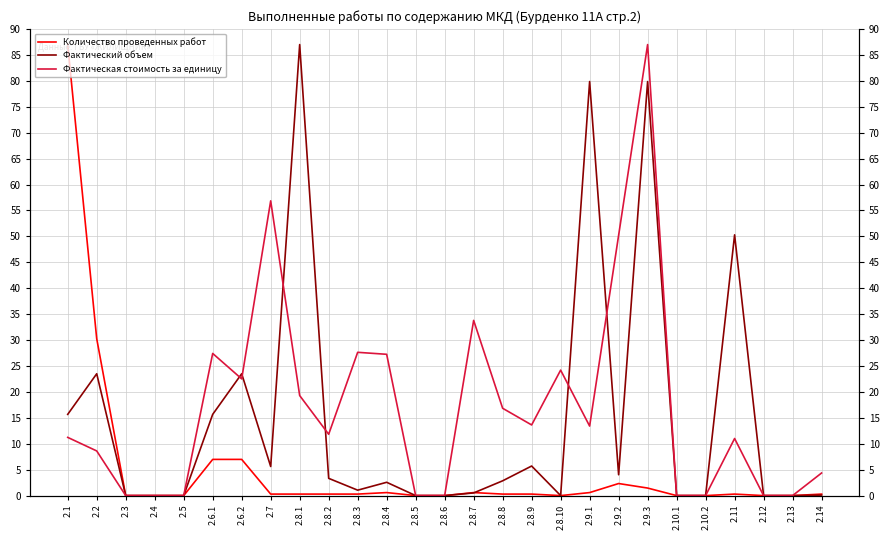

What are all the series names shown in the legend?

Количество проведенных работ, Фактический объем, Фактическая стоимость за единицу